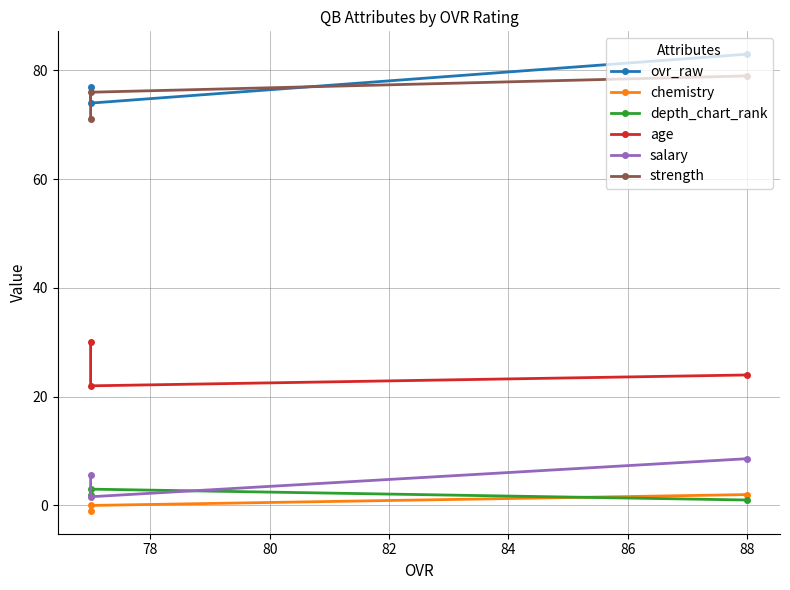

What is the total value across all series at 80?

184.6